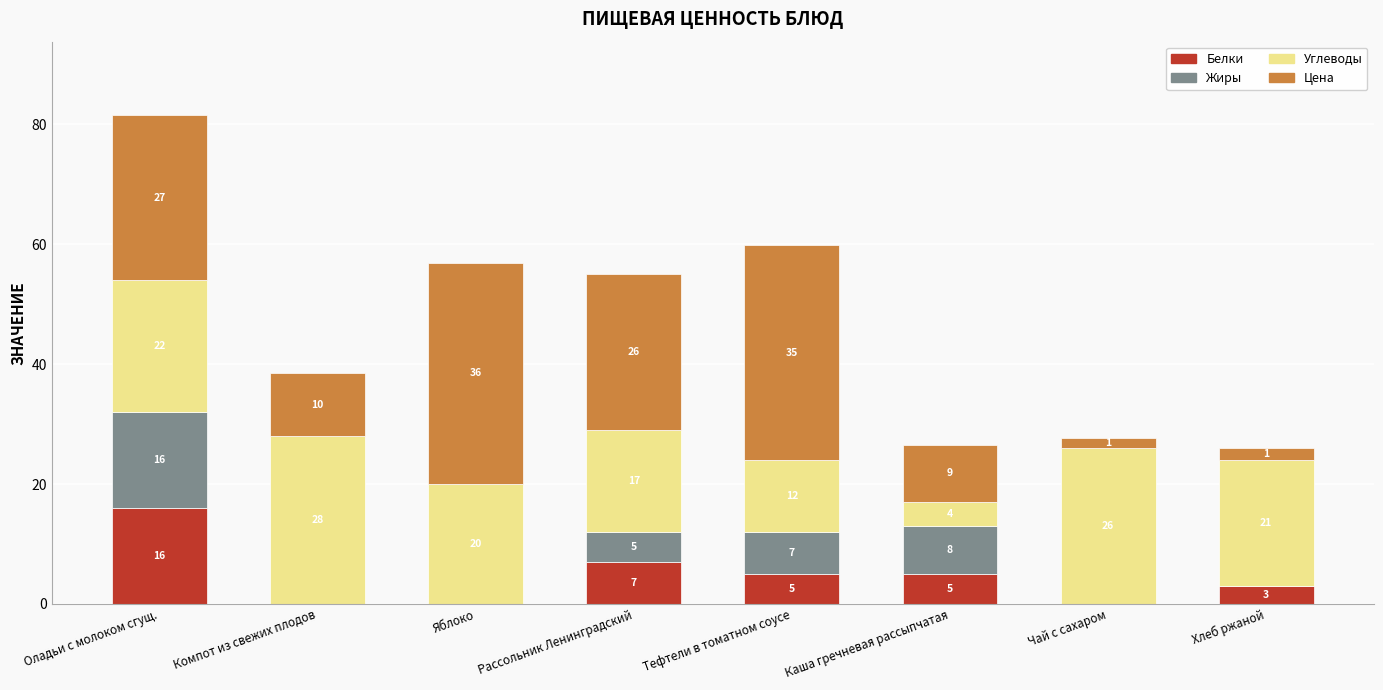

At which category is the sum across all series the highest?

Оладьи с молоком сгущ.